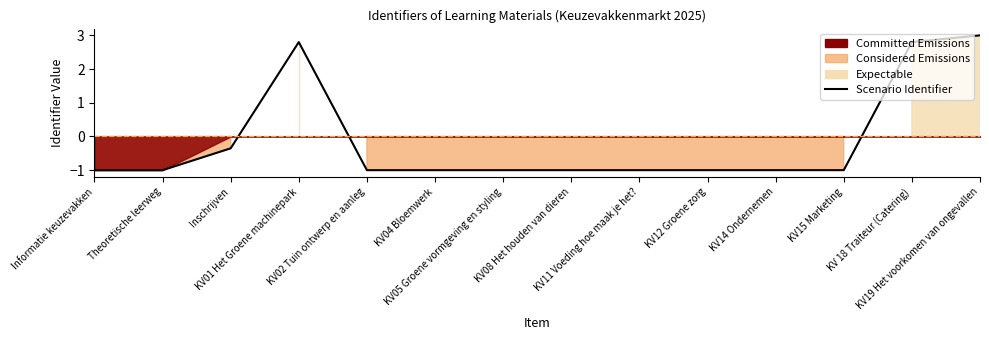

Reading left to right, list all the values displayed in this chart.

Informatie keuzevakken=-1.0	Theoretische leerweg=-1.0	Inschrijven=-0.4	KV01 Het Groene machinepark=2.8	KV02 Tuin ontwerp en aanleg=-1.0	KV04 Bloemwerk=-1.0	KV05 Groene vormgeving en styling=-1.0	KV08 Het houden van dieren=-1.0	KV11 Voeding hoe maak je het?=-1.0	KV12 Groene zorg=-1.0	KV14 Ondernemen=-1.0	KV15 Marketing=-1.0	KV 18 Traiteur (Catering)=2.8	KV19 Het voorkomen van ongevallen=3.0